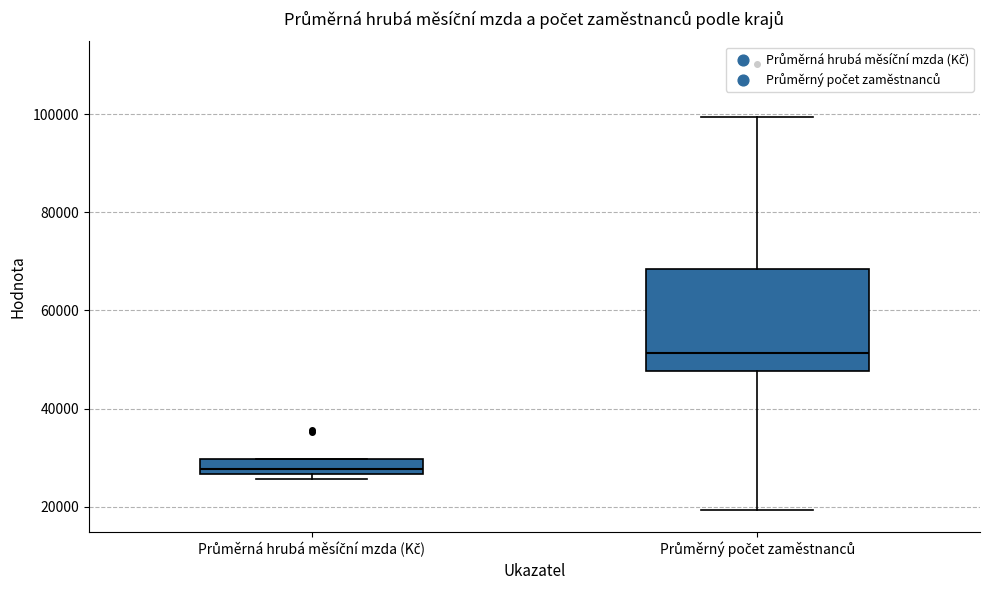

Where does the median line of the box for Průměrný počet zaměstnanců sit on the y-axis? The values are not printed on the chart, so give them approximately, as read against the axis.

52000